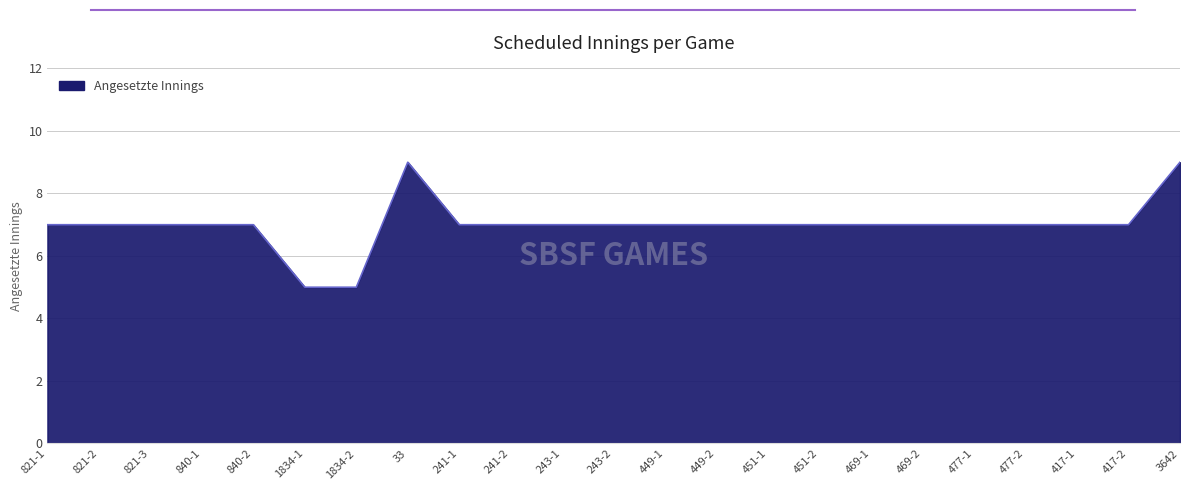

What is the change in value from 243-2 to 3642?

+2